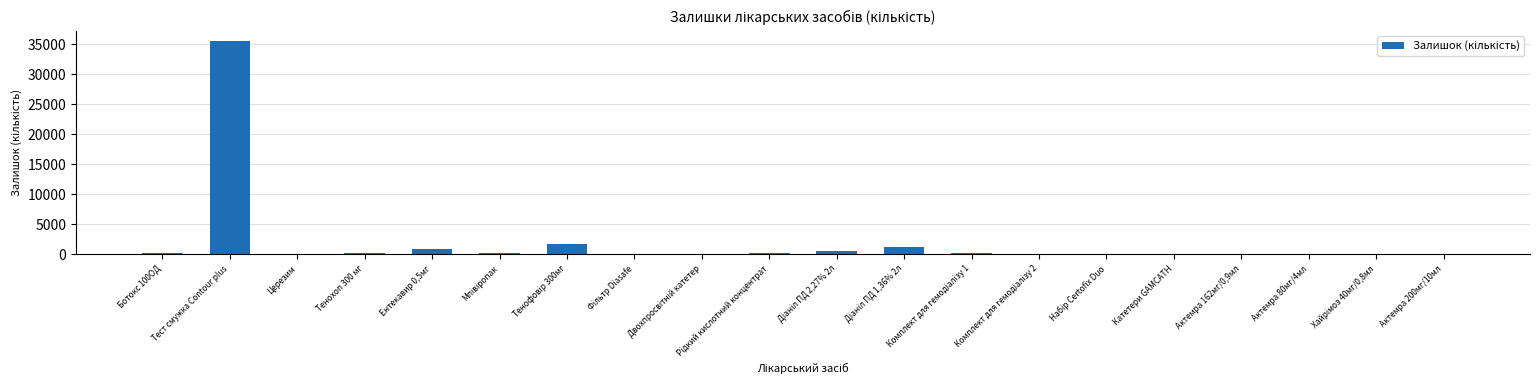

What is the sum of all values?

41039